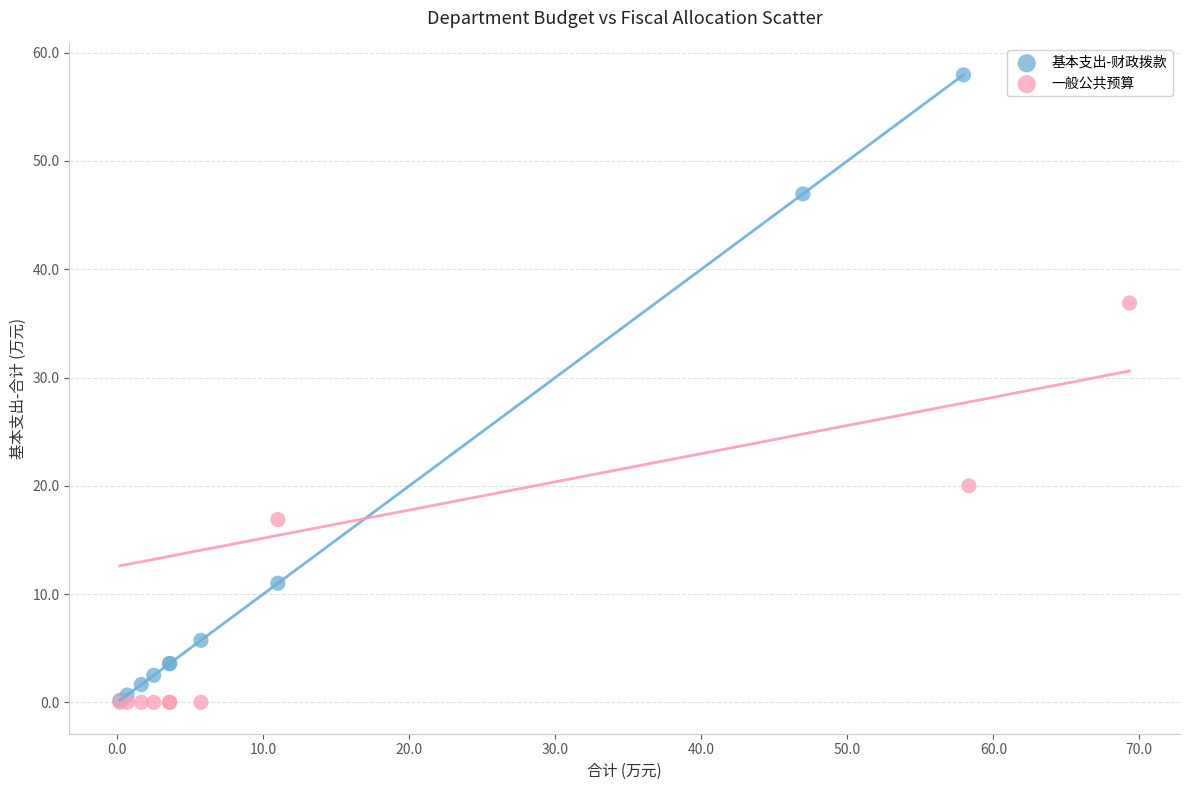

Which series has the largest Y range (max minus min)?

基本支出-财政拨款